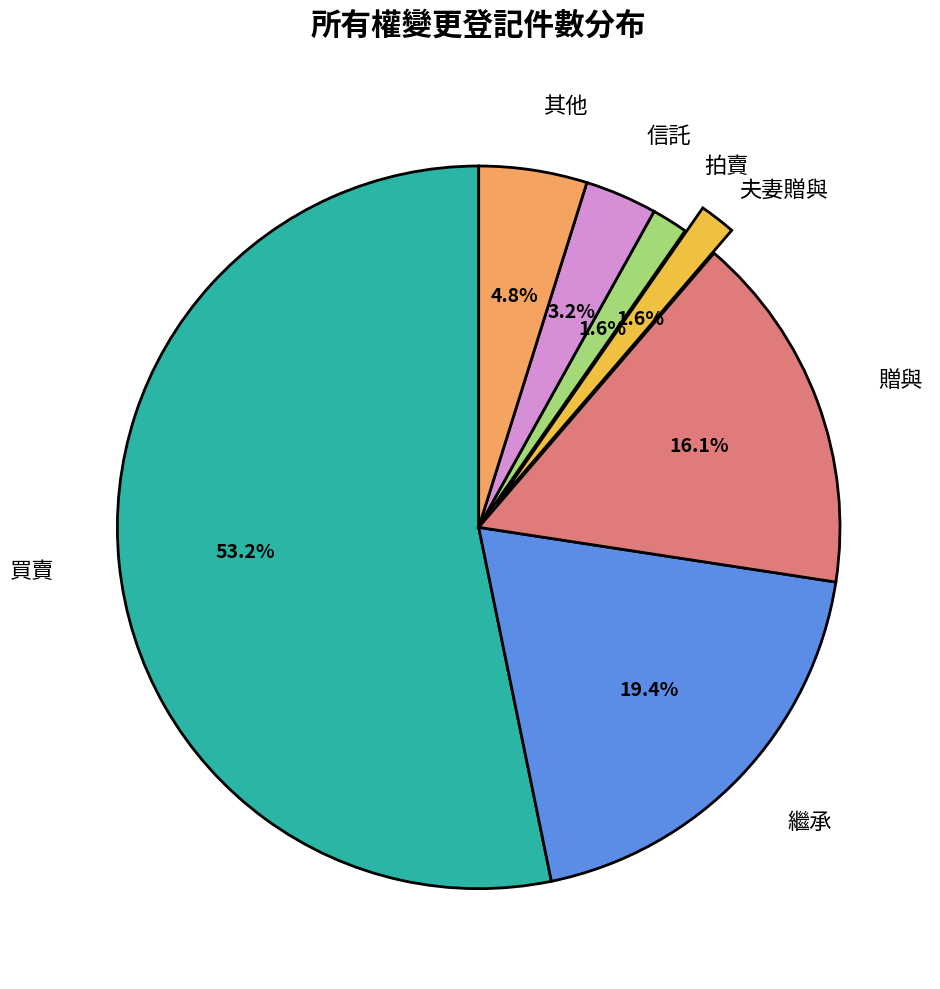

How many segments does this pie chart have?

7